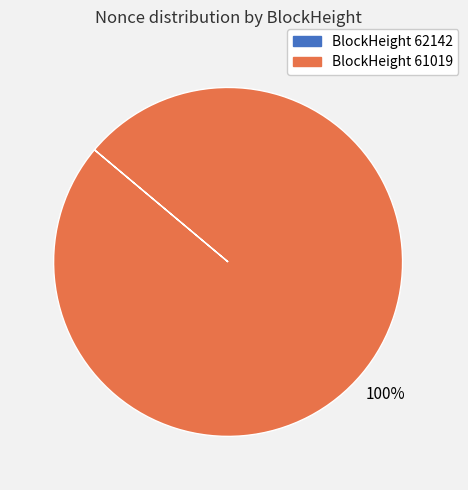

To the nearest percent, what is the difference between the largest and smallest slice percentages?

100%